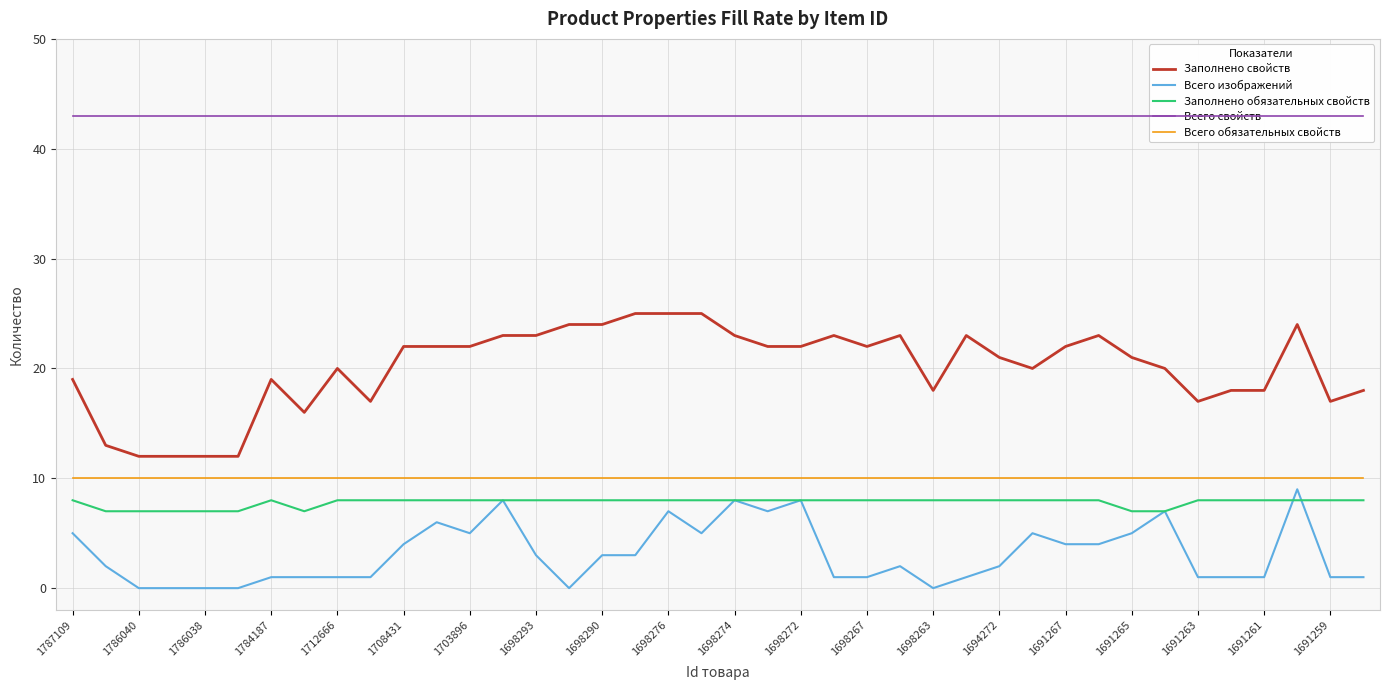

True or false: Всего обязательных свойств and Заполнено обязательных свойств cross at least once.

False